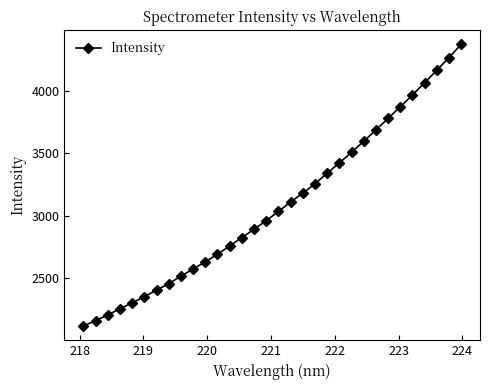

What is the maximum value shown in the chart?

4373.3